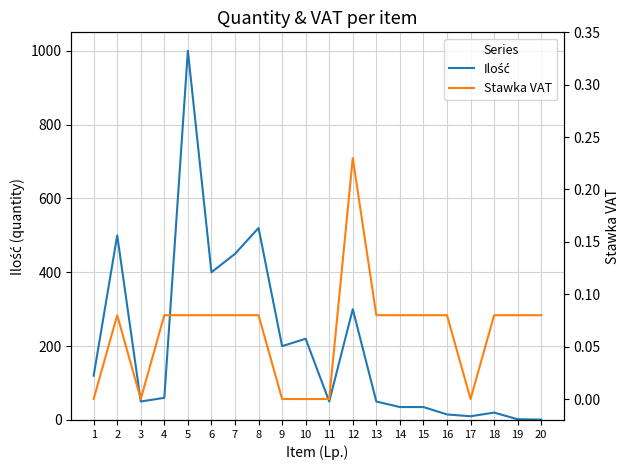

Rank the series by their maximum value, from lowest to highest.

Stawka VAT, Ilość